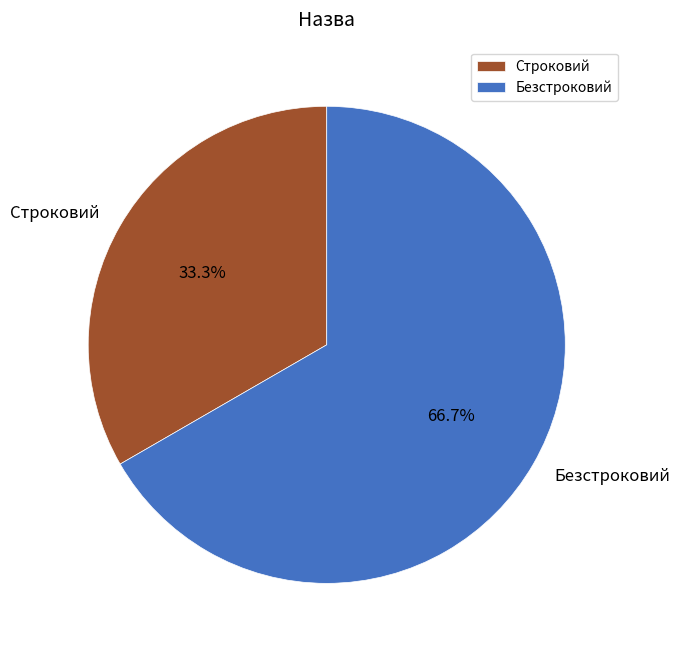

To the nearest percent, what portion does Строковий represent?

33%